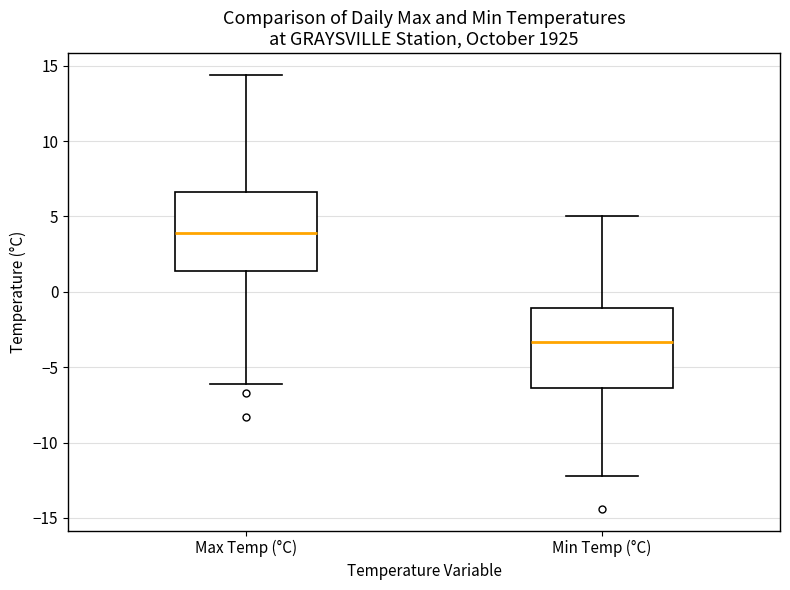

Reading left to right, read every box against the y-axis: the position of its median line, the range the box covers, and the ends of its whiskers. The values are not printed on the chart, so give them approximately, as read against the axis.

Max Temp (°C): median 4.0, box 1.5 to 6.5, whiskers -6.0 to 14.5
Min Temp (°C): median -3.5, box -6.5 to -1.0, whiskers -12.0 to 5.0